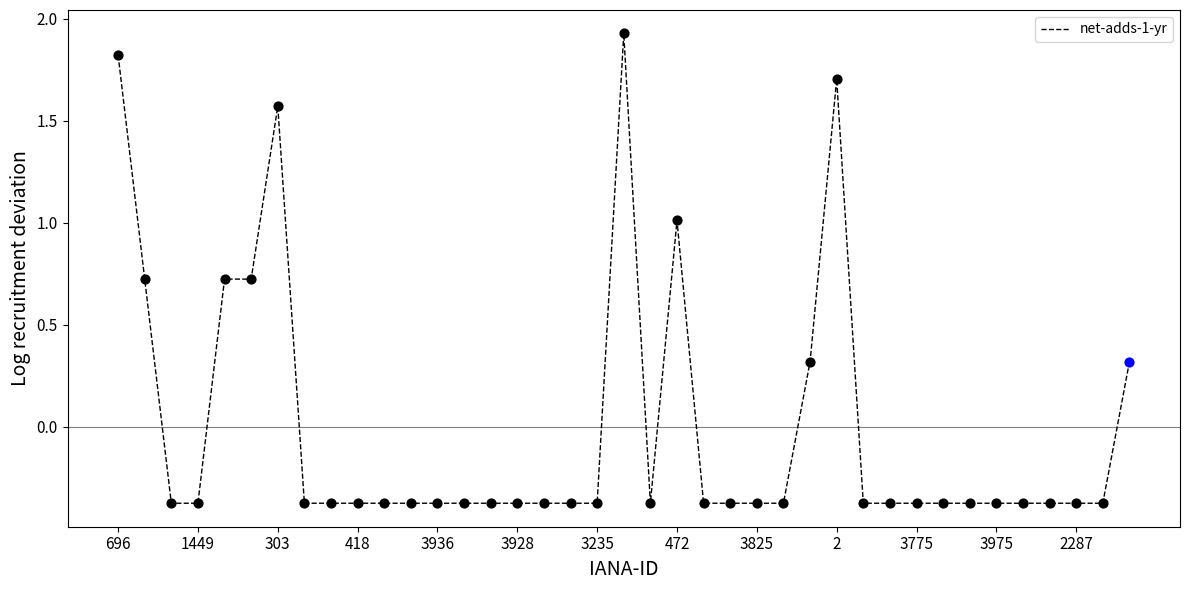

What is the difference between the maximum and minimum values?

2.3